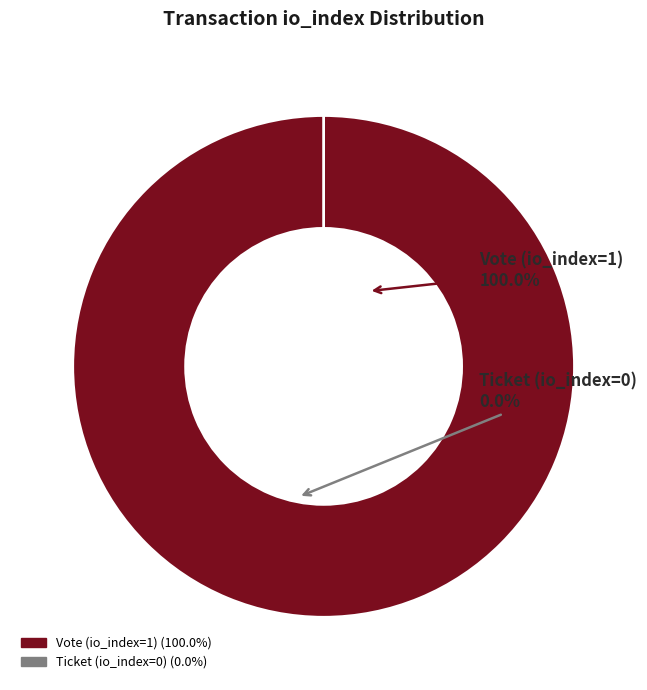

Which has a higher value, Ticket (io_index=0) or Vote (io_index=1)?

Vote (io_index=1)